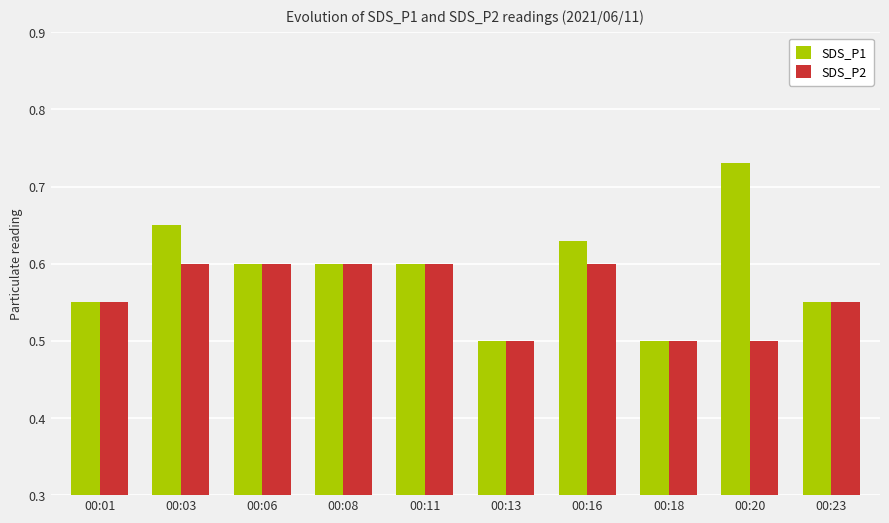

What is the sum of all SDS_P1 values?

5.9